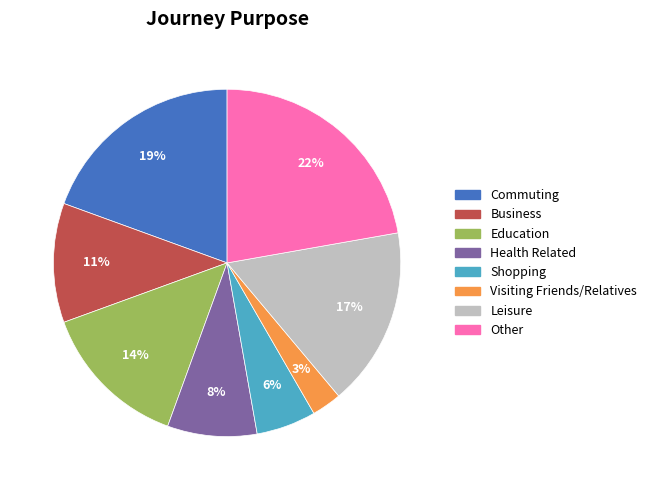

To the nearest percent, what is the average slice percentage?

12%